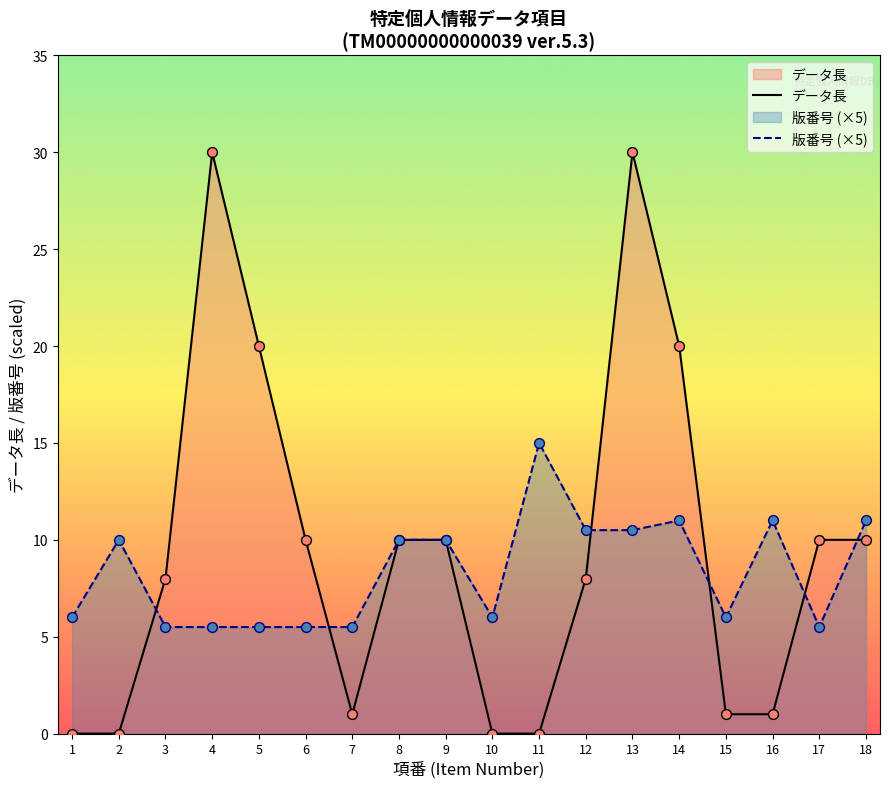

Which series reaches the minimum Y coordinate?

データ長